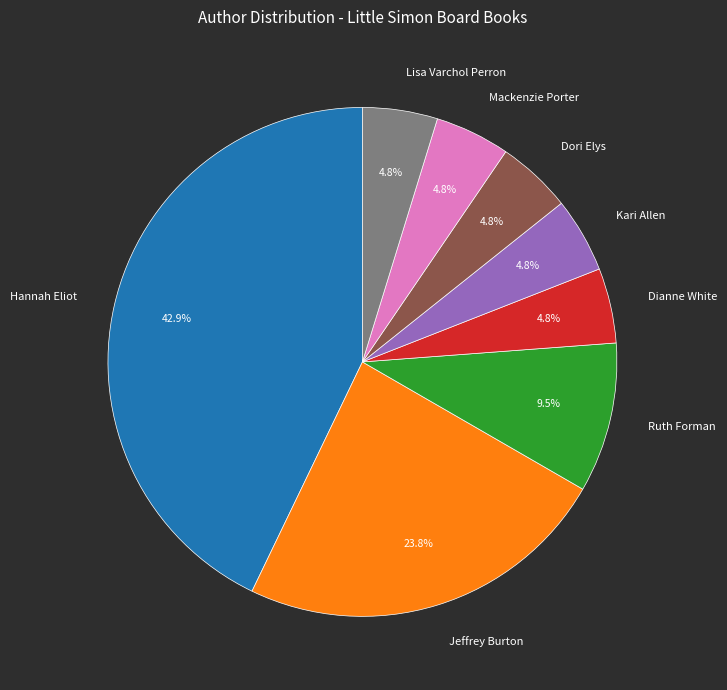

Combined, do Hannah Eliot and Ruth Forman account for over 50%?

Yes